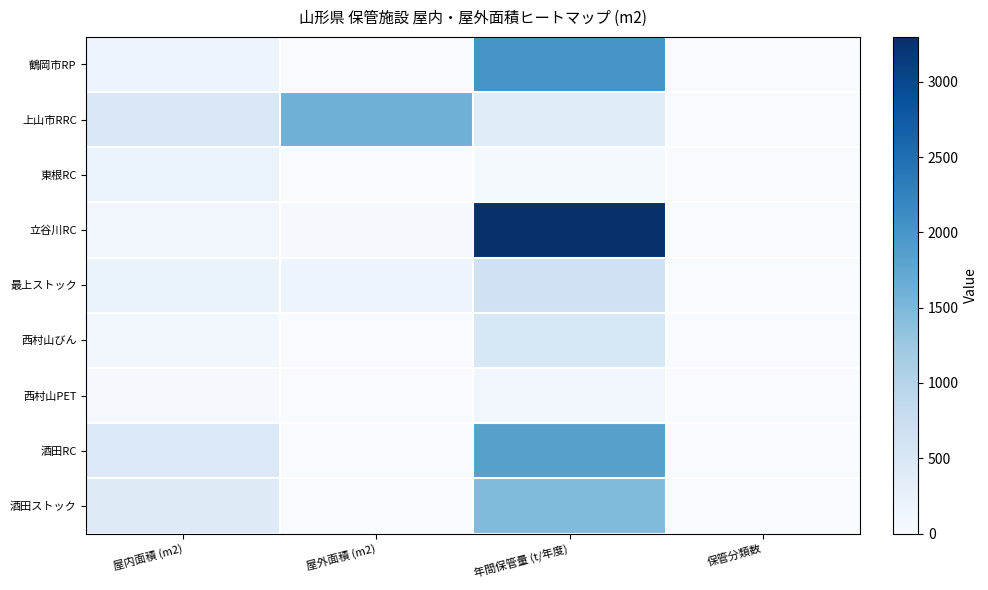

Which series has the largest range (max minus min)?

立谷川RC